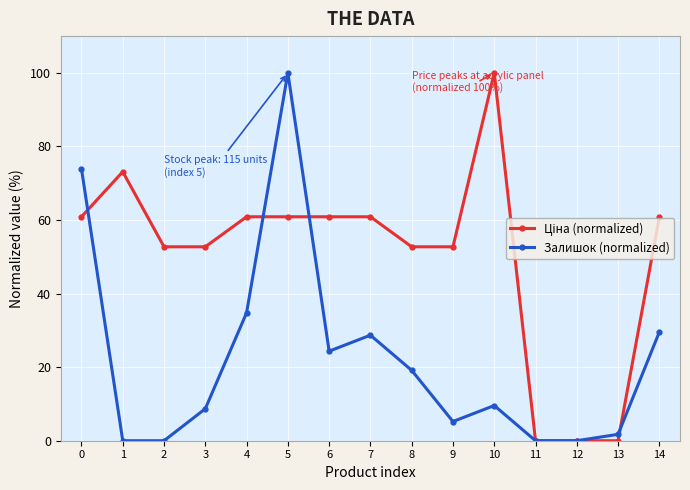

What value does the Залишок (normalized) series have at 0?

73.9